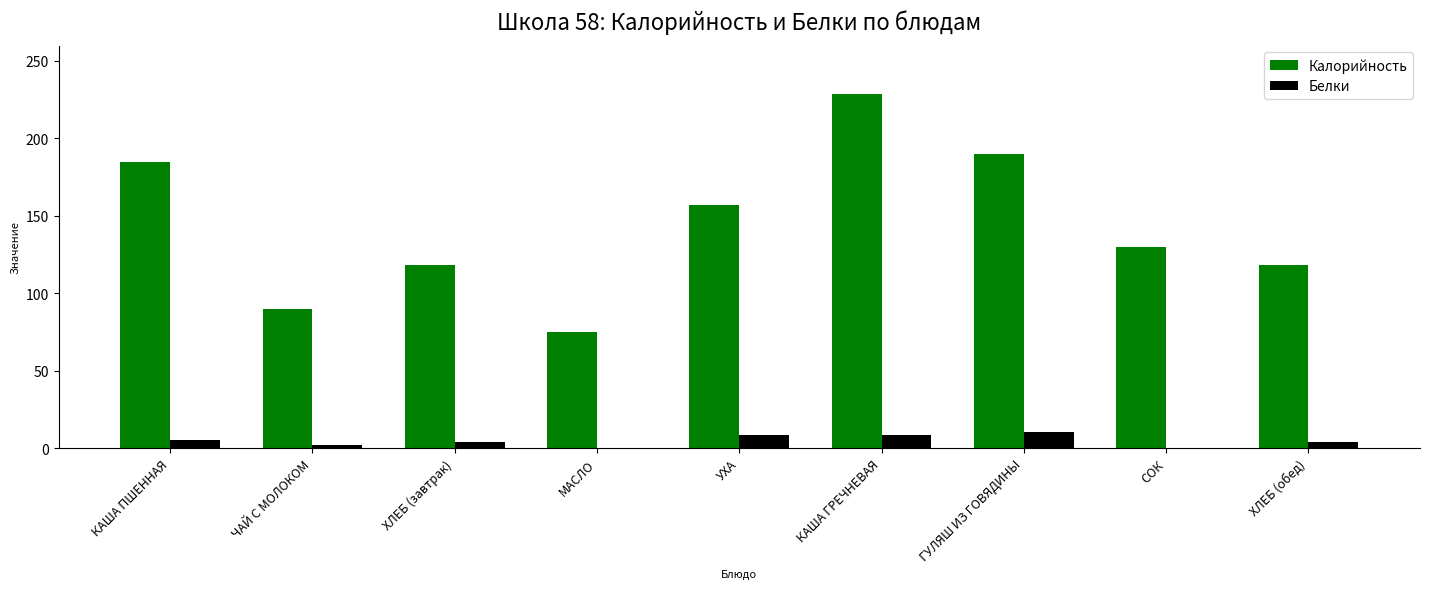

What is the sum of the Калорийность values at ЧАЙ С МОЛОКОМ and СОК?

220.0